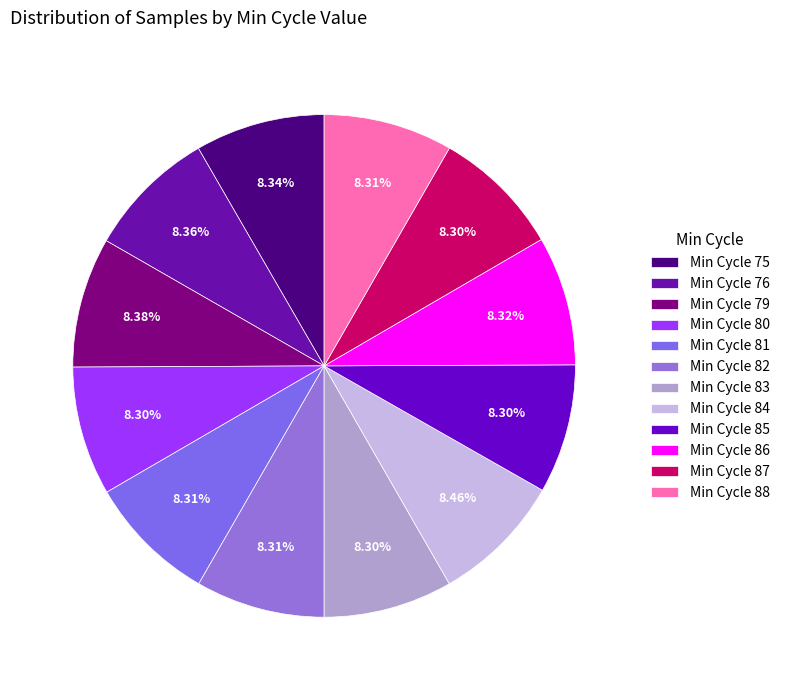

Is there a majority slice in this chart?

No